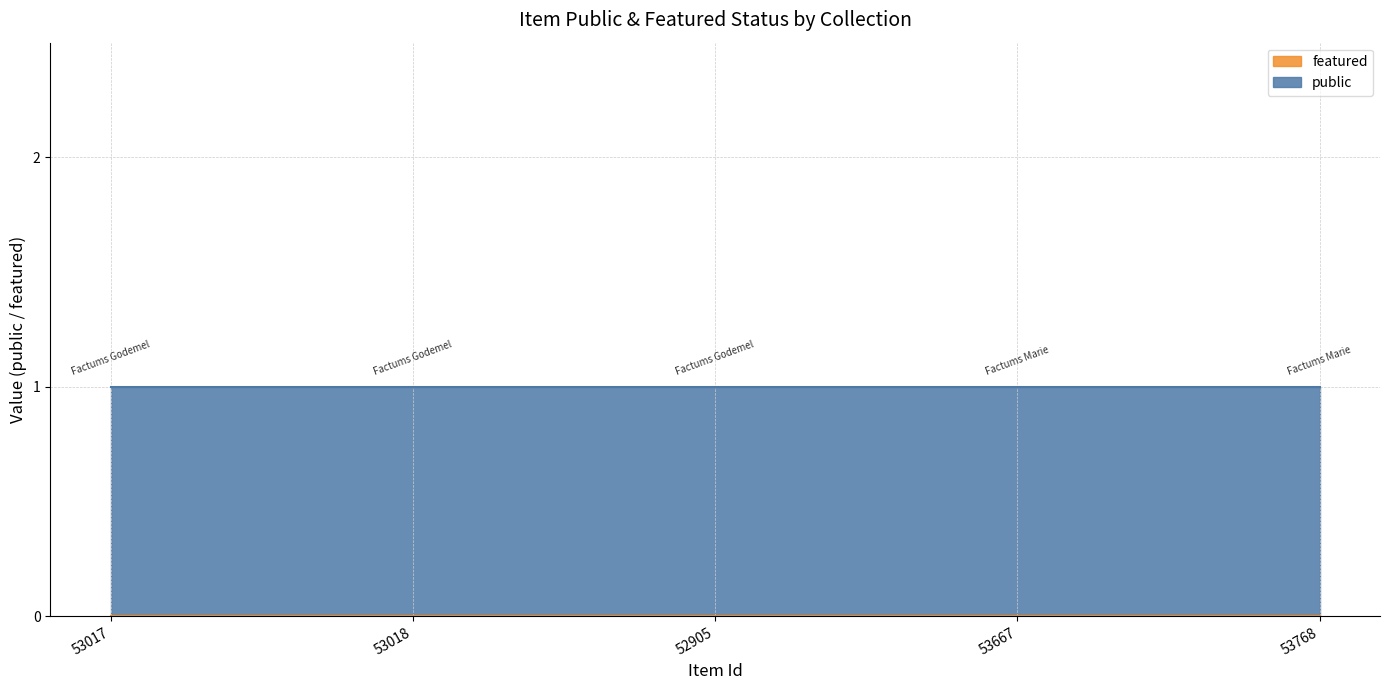

What are all the series names shown in the legend?

public, featured